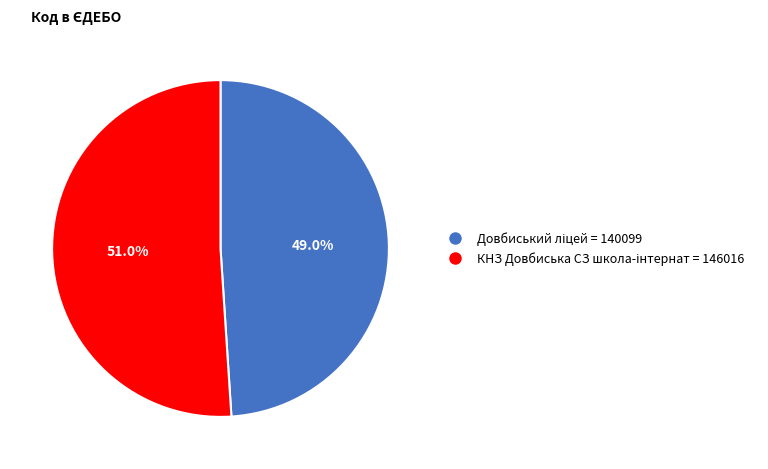

Is there a majority slice in this chart?

Yes